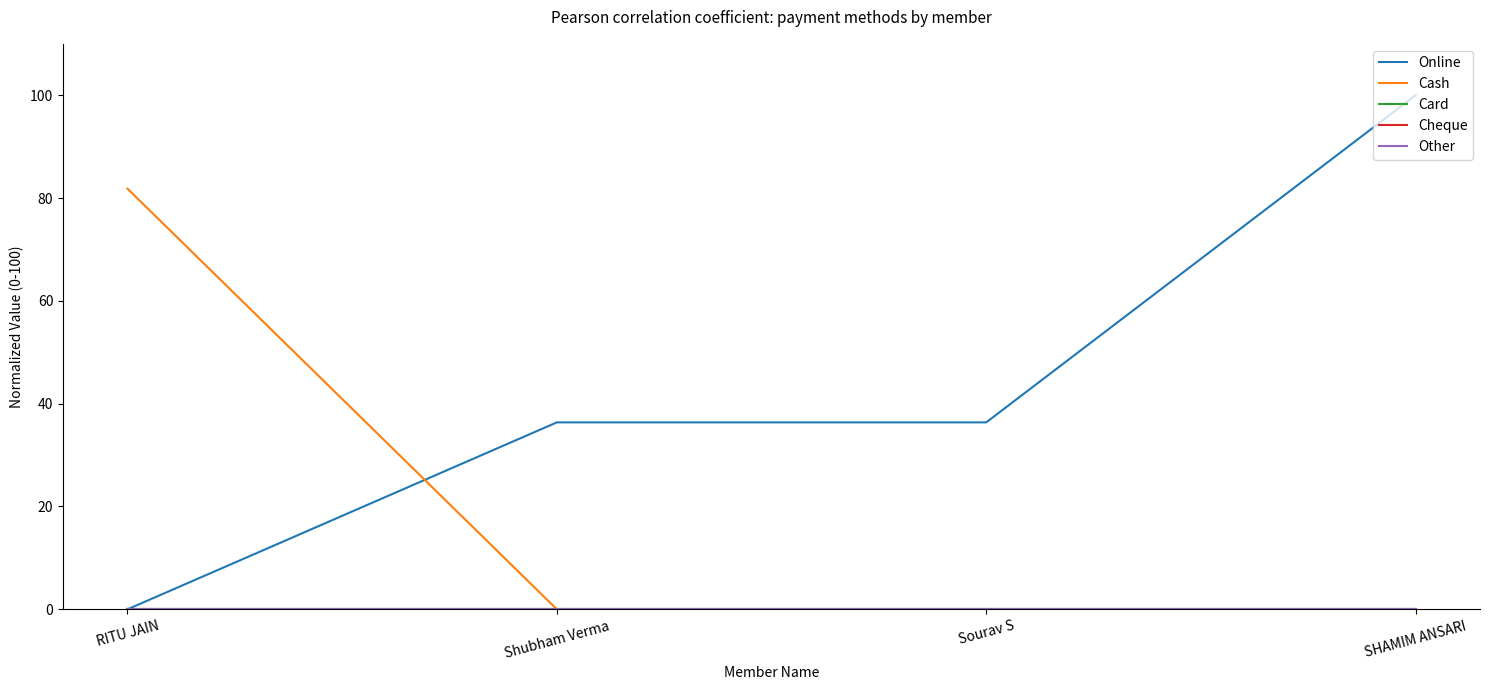

The Online series shows 100.0 at SHAMIM ANSARI. True or false?

True